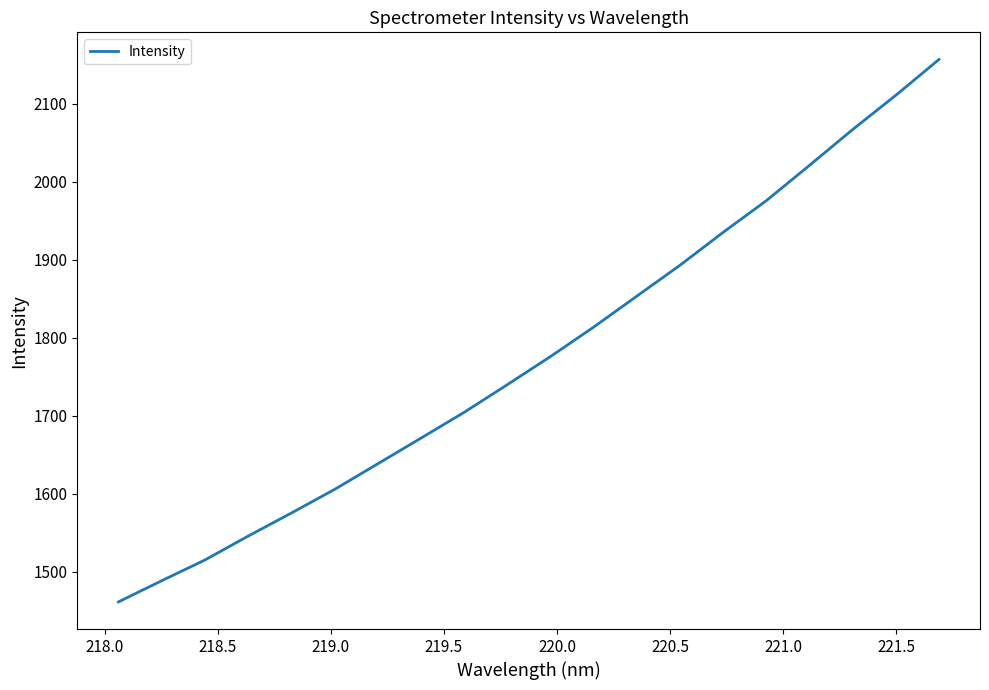

What is the smallest value displayed?

1461.6